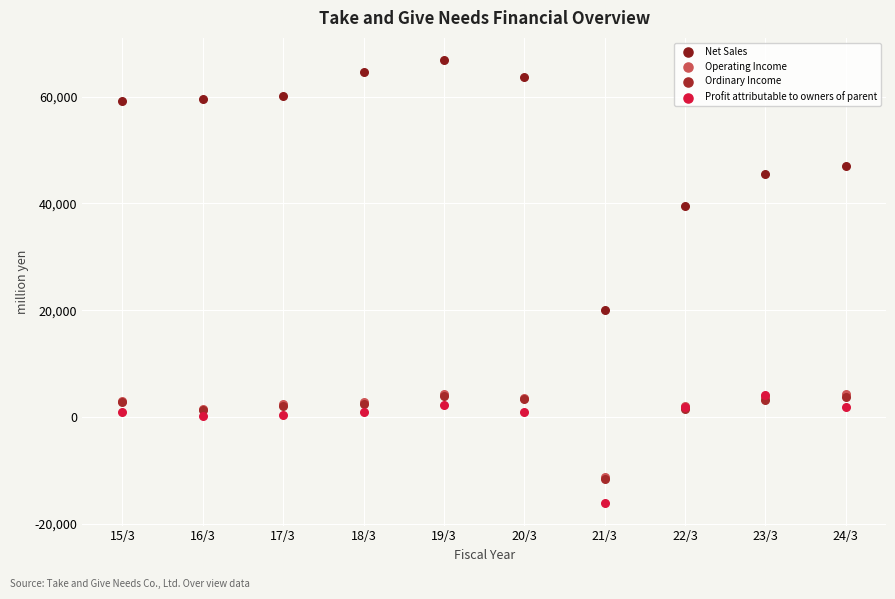

What are all the series names shown in the legend?

Net Sales, Operating Income, Ordinary Income, Profit attributable to owners of parent